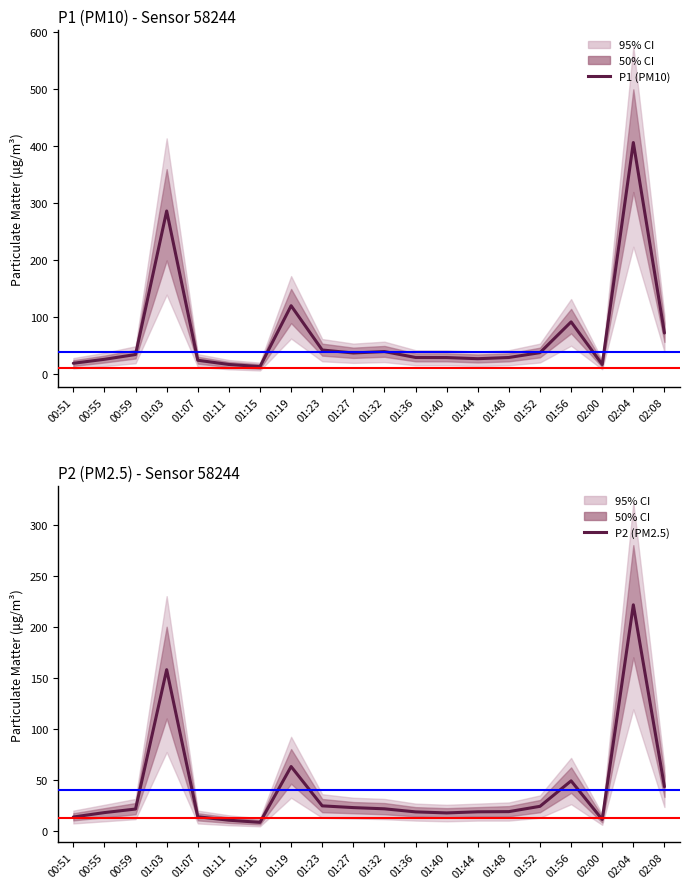

What is the label of the 8th point from the left?

01:19